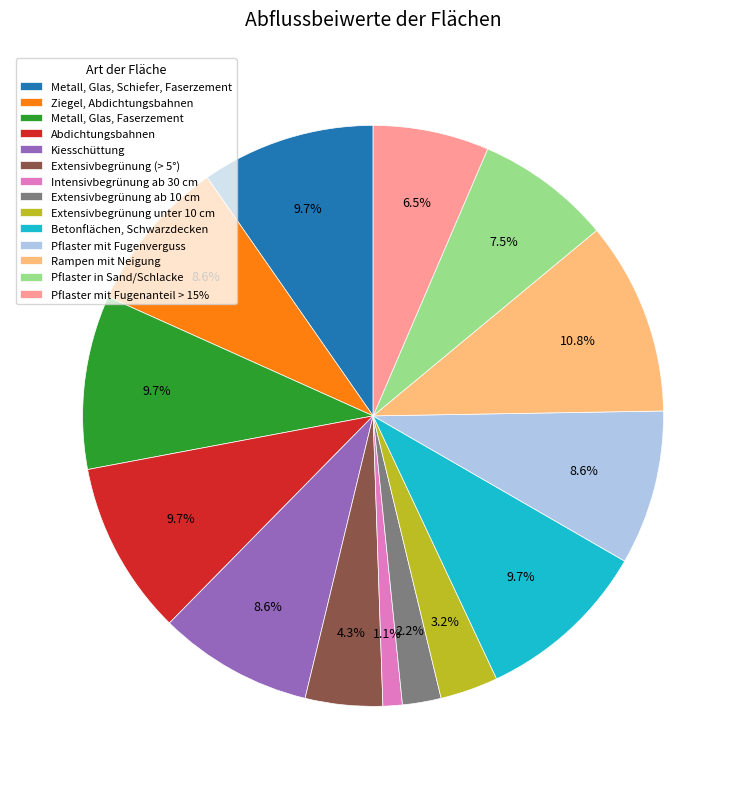

The Extensivbegrünung ab 10 cm slice represents 2% of the pie. True or false?

True